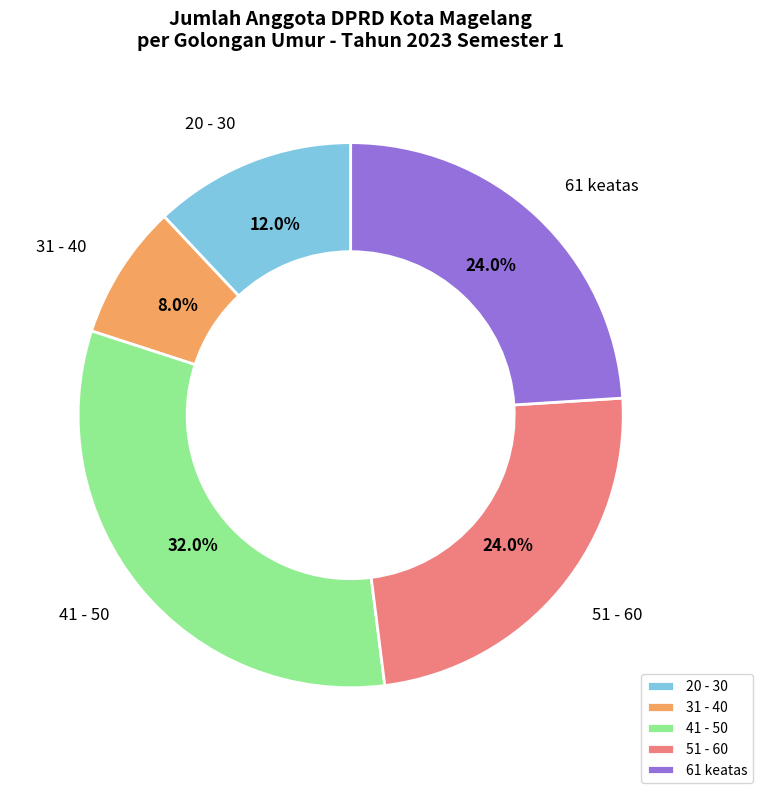

Is there any slice that represents more than half of the pie?

No